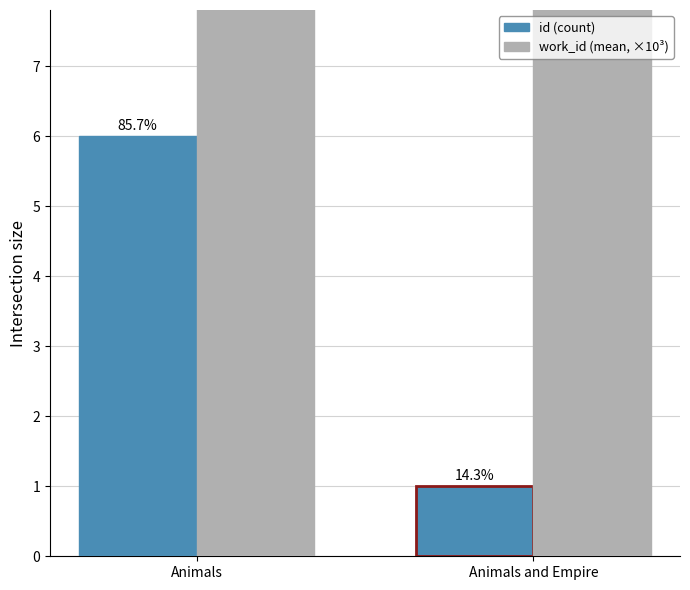

What is the difference between the highest and lowest values at Animals?

1.8